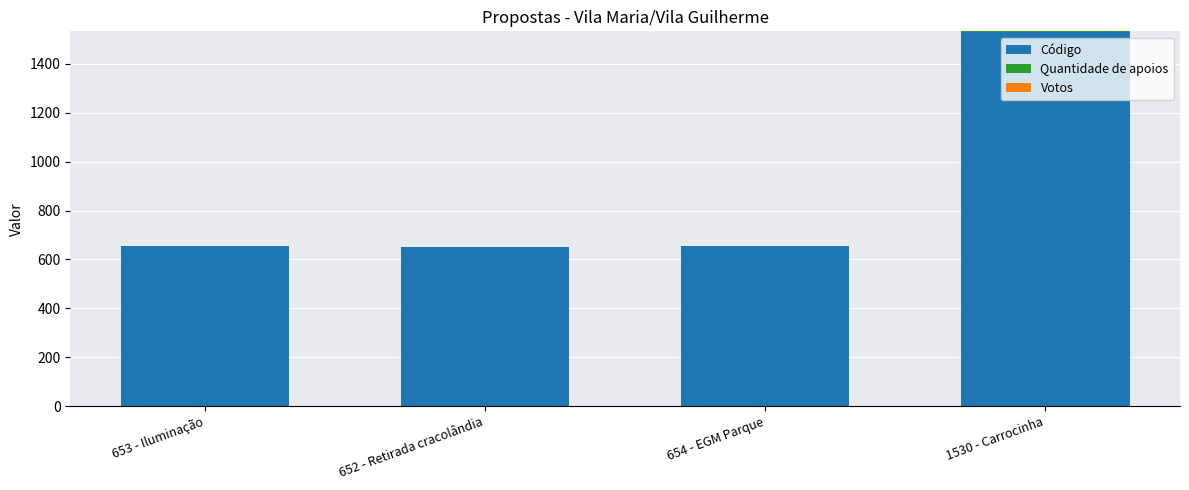

Which category has the highest value in the Código series?

1530 - Carrocinha